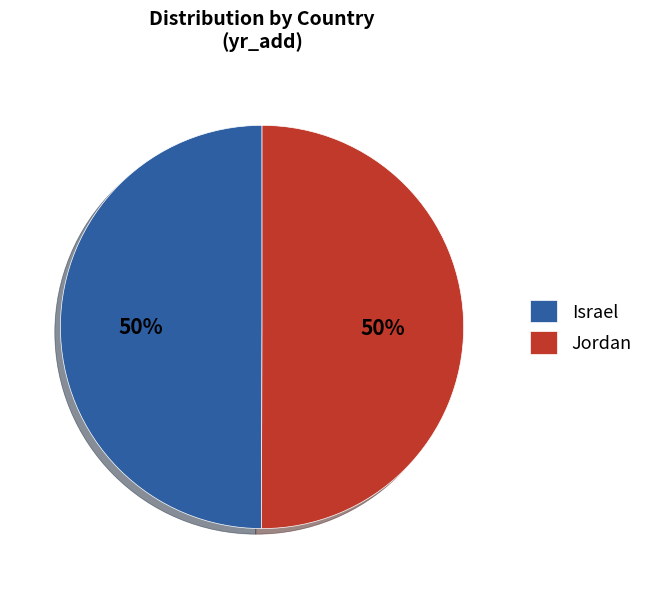

How many segments does this pie chart have?

2